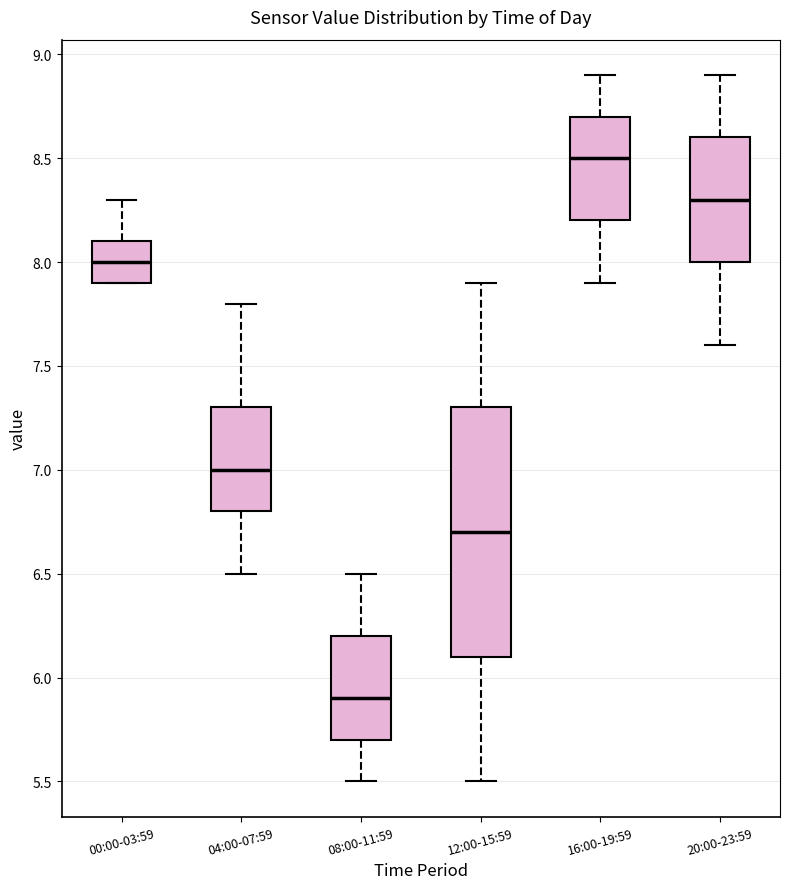

Reading left to right, transcribe this box plot: for each box, give where its median line is, the range the box spans, and where its two whiskers end, as read against the y-axis. The values are not printed on the chart, so give them approximately, as read against the axis.

00:00-03:59: median 8.0, box 7.9 to 8.1, whiskers 7.9 to 8.3
04:00-07:59: median 7.0, box 6.8 to 7.3, whiskers 6.5 to 7.8
08:00-11:59: median 5.9, box 5.7 to 6.2, whiskers 5.5 to 6.5
12:00-15:59: median 6.7, box 6.1 to 7.3, whiskers 5.5 to 7.9
16:00-19:59: median 8.5, box 8.2 to 8.7, whiskers 7.9 to 8.9
20:00-23:59: median 8.3, box 8.0 to 8.6, whiskers 7.6 to 8.9